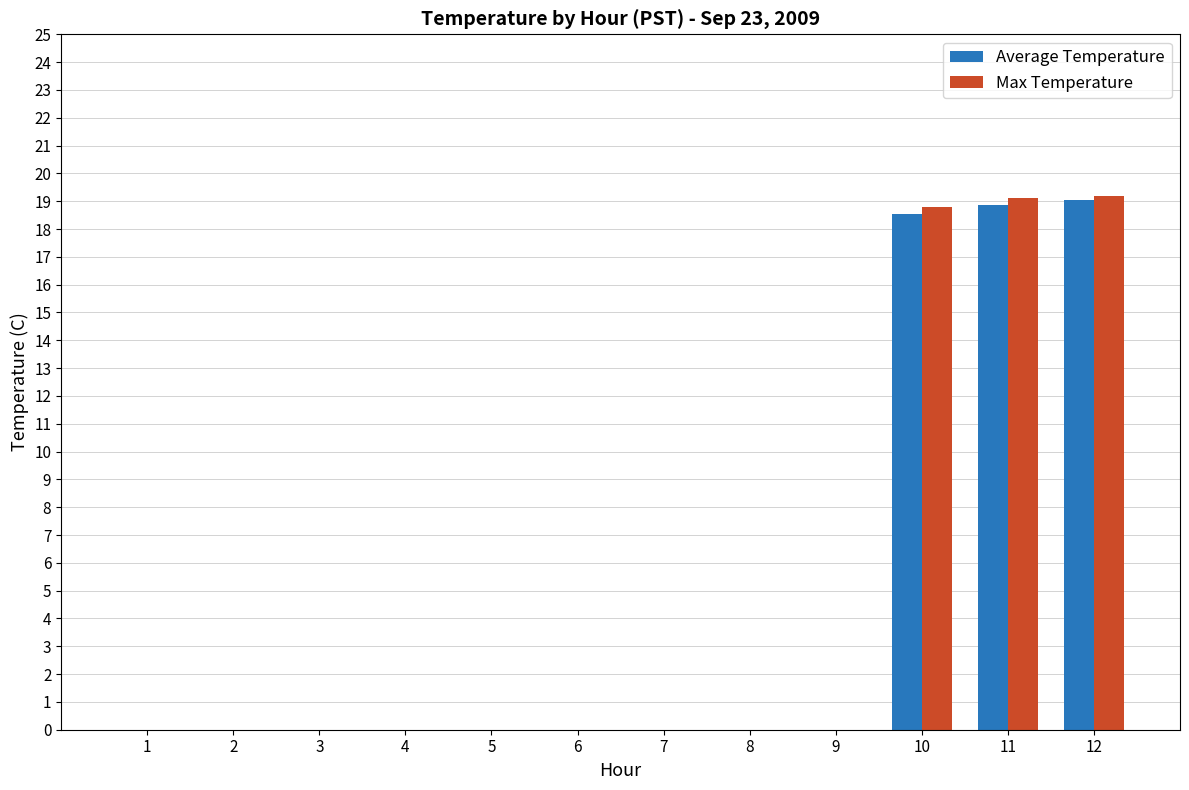

What value does the Average Temperature series have at 12?

19.1